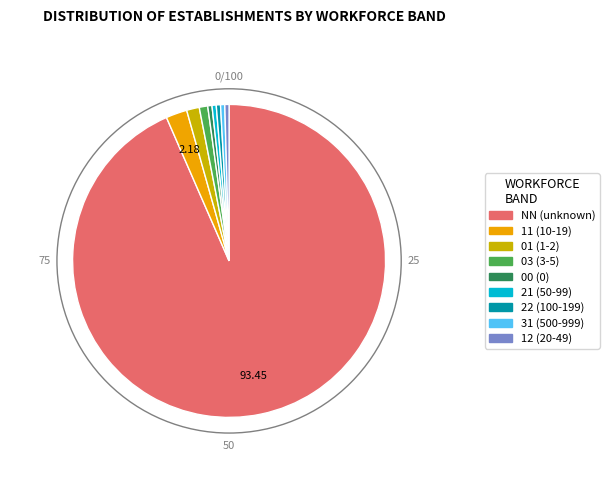

How many slices are in this pie chart?

9